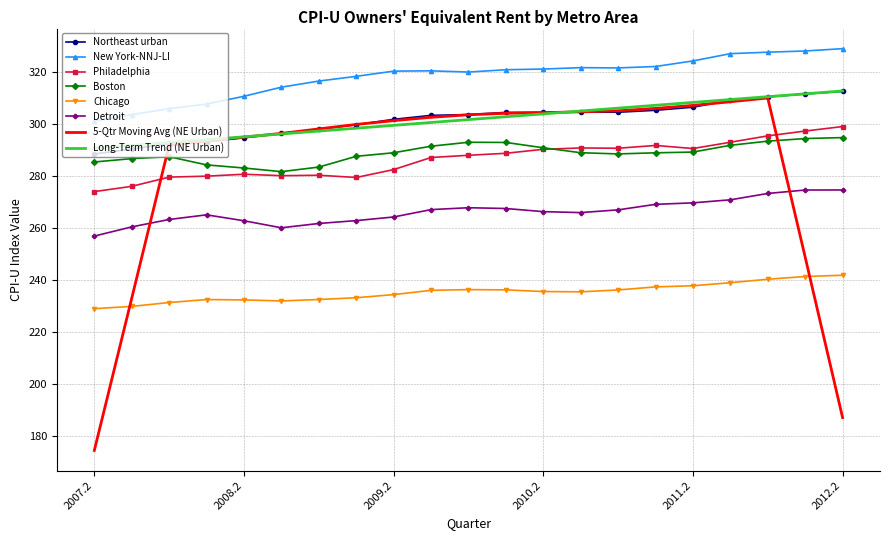

What is the difference between the second highest and minimum values in the Detroit series?

17.7